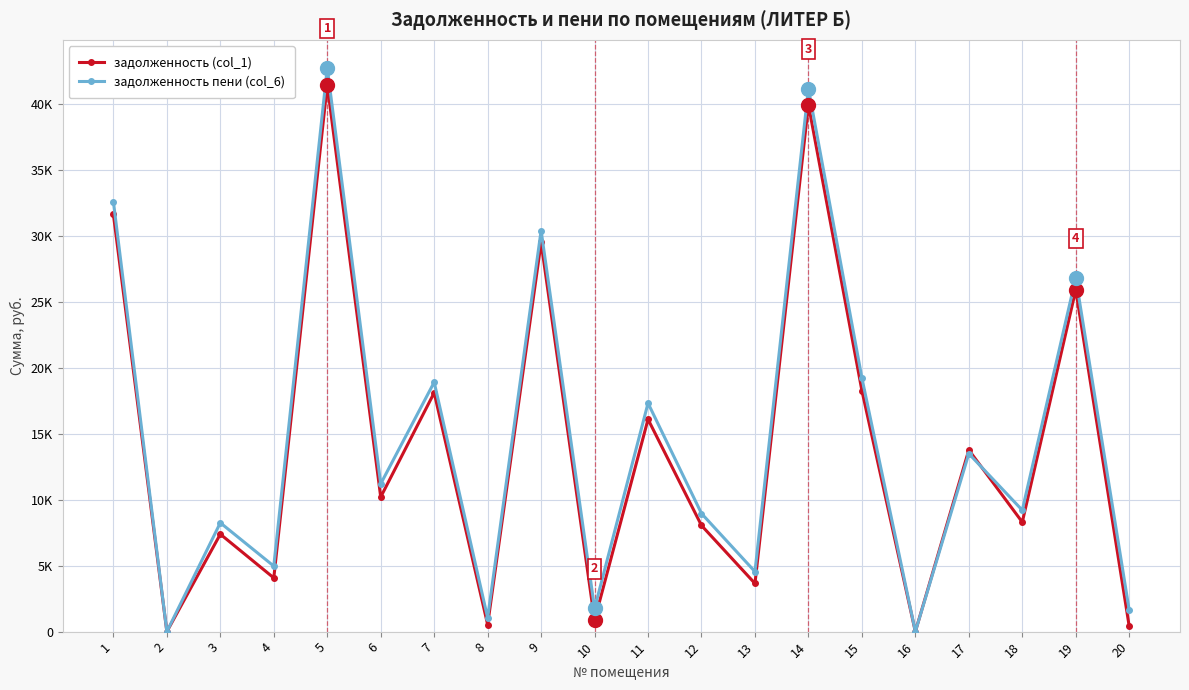

What are all the series names shown in the legend?

задолженность (col_1), задолженность пени (col_6)